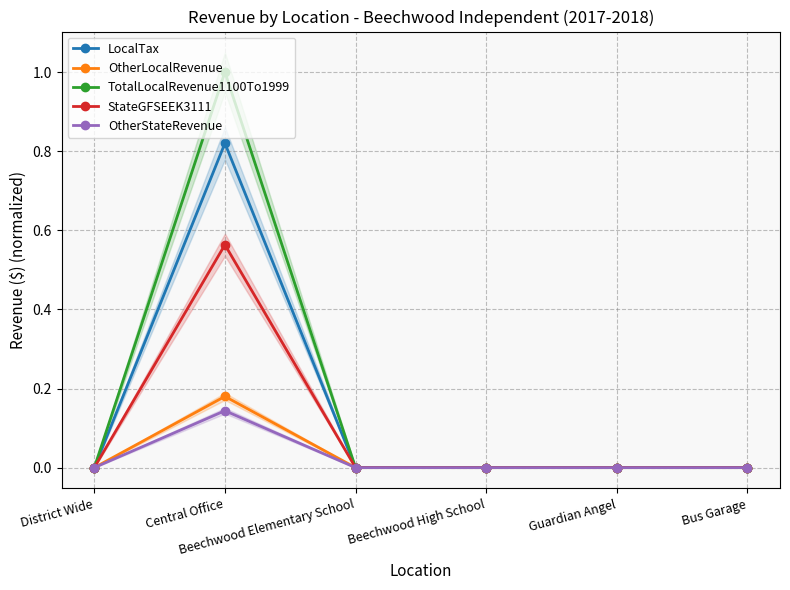

At which category does the chart reach its peak across all series?

Central Office